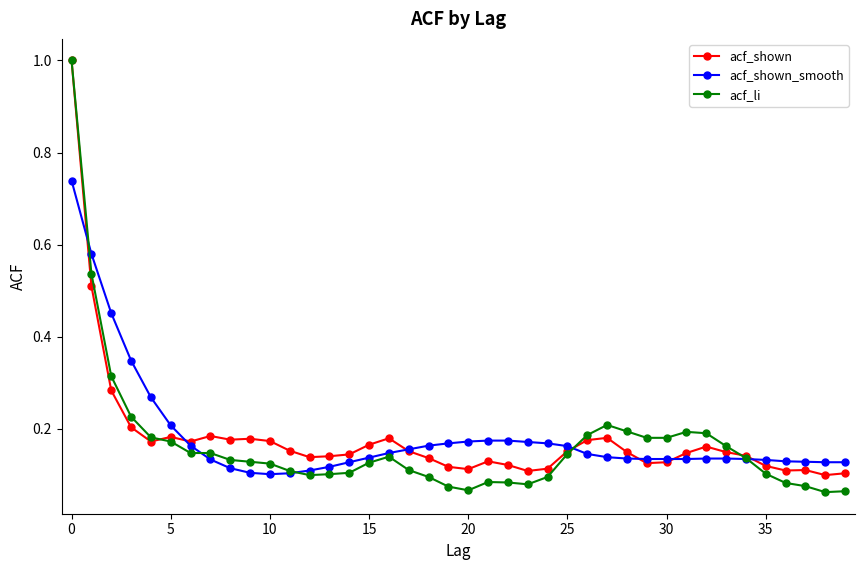

At how many categories does at least one series exceed 0?

40